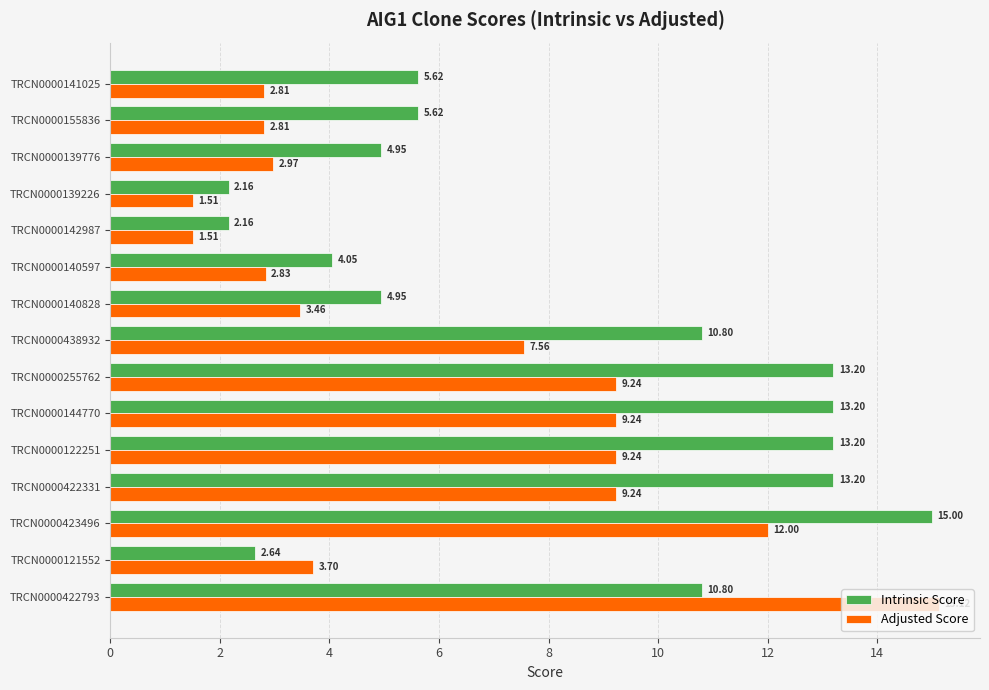

What is the difference between the Adjusted Score values at TRCN0000142987 and TRCN0000422331?

7.7